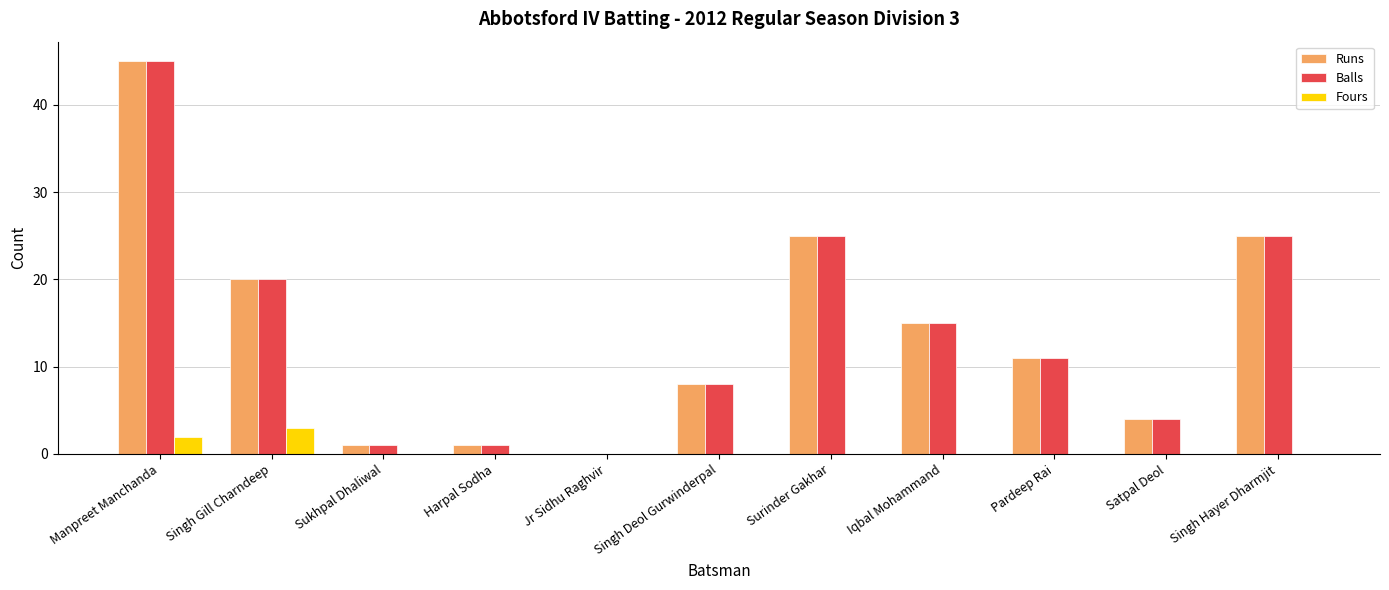

How many groups of bars are there?

11